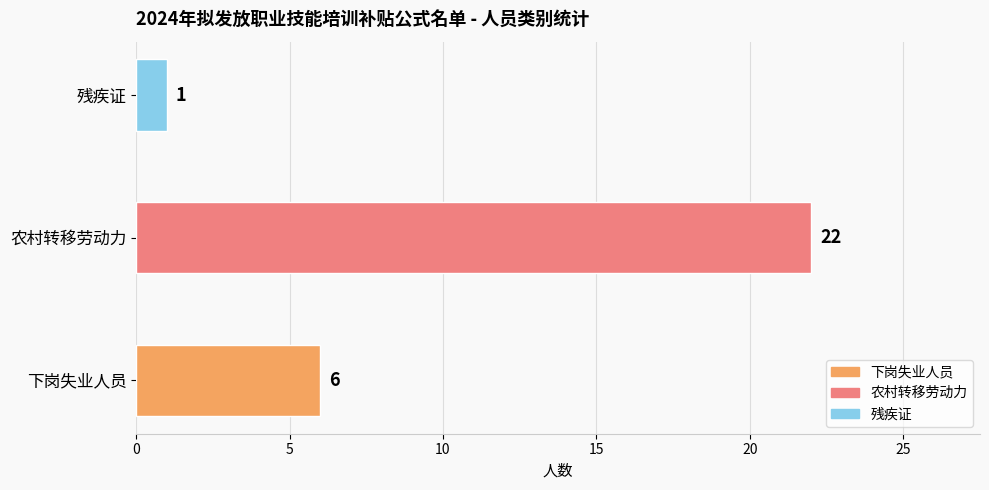

Are the bars horizontal?

Yes